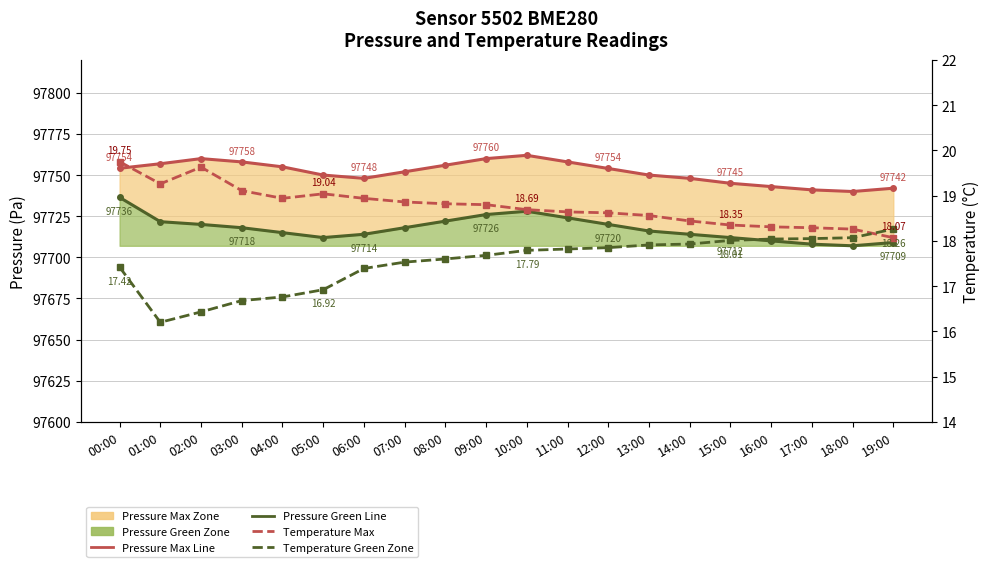

Reading left to right, list all the values displayed in this chart.

Pressure Max: 00:00=97754.1	01:00=97756.9	02:00=97760.0	03:00=97758.0	04:00=97755.0	05:00=97750.0	06:00=97748.0	07:00=97752.0	08:00=97756.0	09:00=97760.0	10:00=97762.0	11:00=97758.0	12:00=97754.0	13:00=97750.0	14:00=97748.0	15:00=97745.0	16:00=97743.0	17:00=97741.0	18:00=97740.0	19:00=97742.0
Pressure Green Zone: 00:00=97736.4	01:00=97721.7	02:00=97720.0	03:00=97718.0	04:00=97715.0	05:00=97712.0	06:00=97714.0	07:00=97718.0	08:00=97722.0	09:00=97726.0	10:00=97728.0	11:00=97724.0	12:00=97720.0	13:00=97716.0	14:00=97714.0	15:00=97712.0	16:00=97710.0	17:00=97708.0	18:00=97707.0	19:00=97709.0
Temperature Max: 00:00=19.8	01:00=19.3	02:00=19.6	03:00=19.1	04:00=18.9	05:00=19.0	06:00=18.9	07:00=18.9	08:00=18.8	09:00=18.8	10:00=18.7	11:00=18.6	12:00=18.6	13:00=18.6	14:00=18.4	15:00=18.4	16:00=18.3	17:00=18.3	18:00=18.3	19:00=18.1
Temperature Green Zone: 00:00=17.4	01:00=16.2	02:00=16.4	03:00=16.7	04:00=16.8	05:00=16.9	06:00=17.4	07:00=17.5	08:00=17.6	09:00=17.7	10:00=17.8	11:00=17.8	12:00=17.9	13:00=17.9	14:00=17.9	15:00=18.0	16:00=18.0	17:00=18.1	18:00=18.1	19:00=18.3